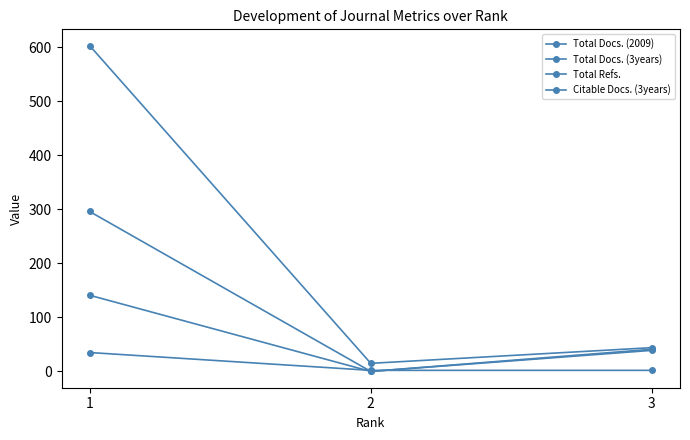

What is the difference between the maximum and minimum values in the Total Docs. (3years) series?

141